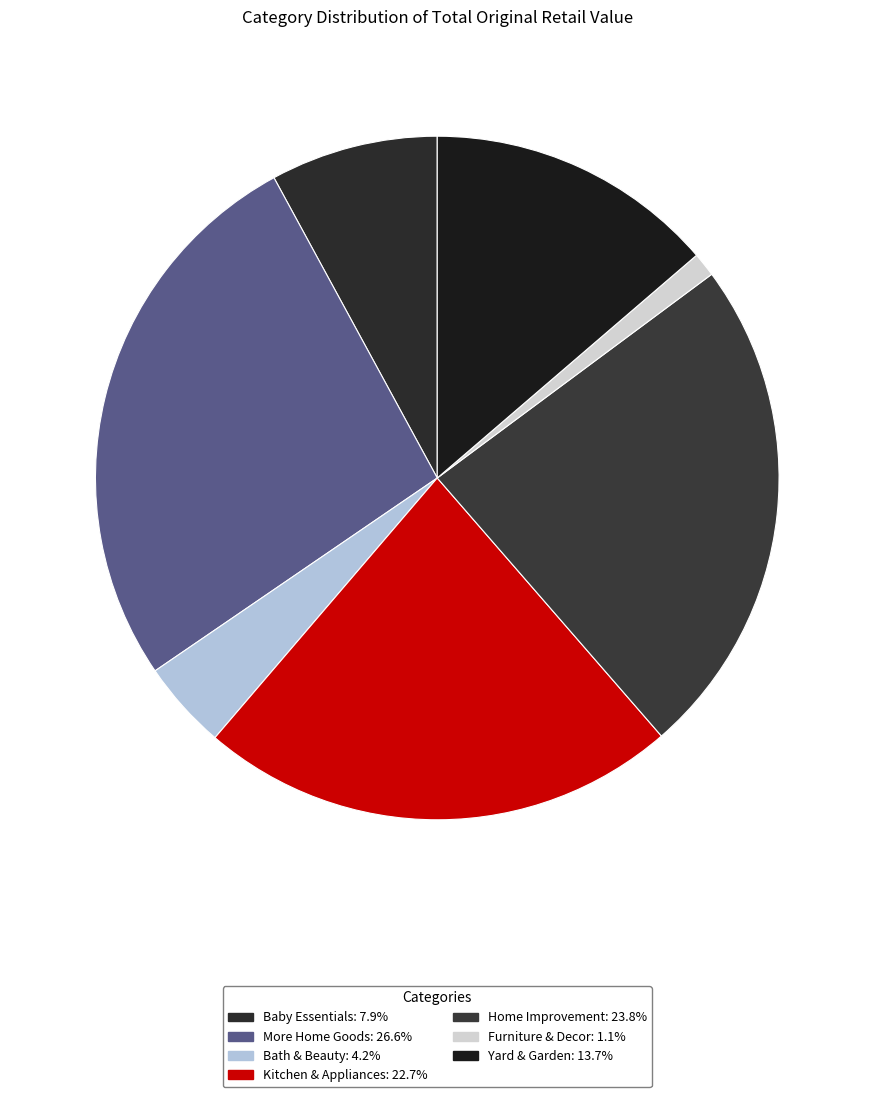

Approximately how many times larger is the value at Kitchen & Appliances compared to Yard & Garden?

1.7